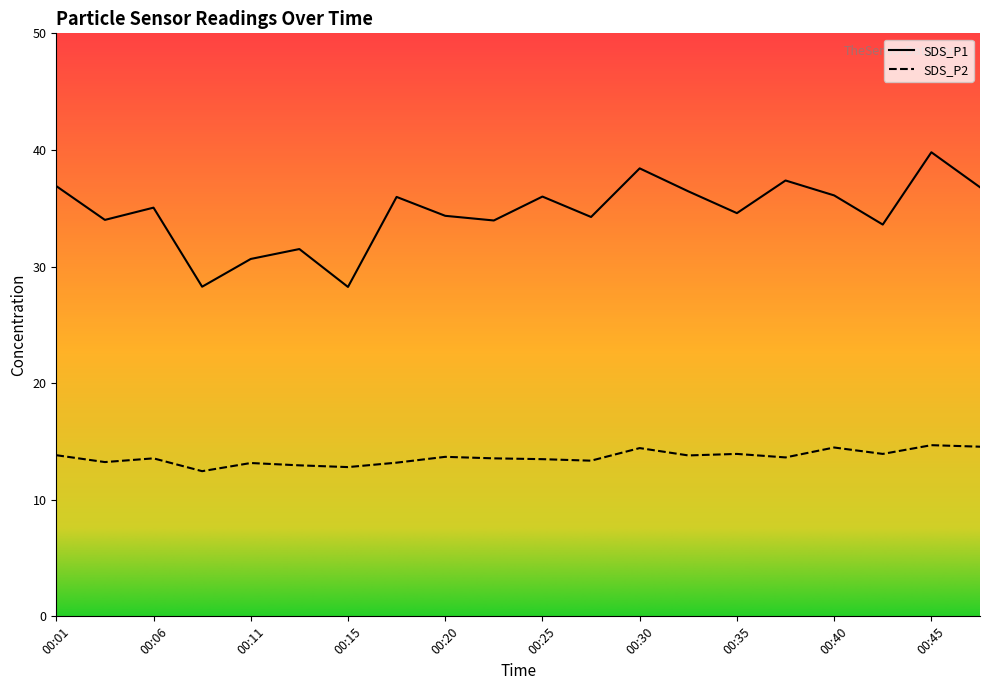

What are all the series names shown in the legend?

SDS_P1, SDS_P2